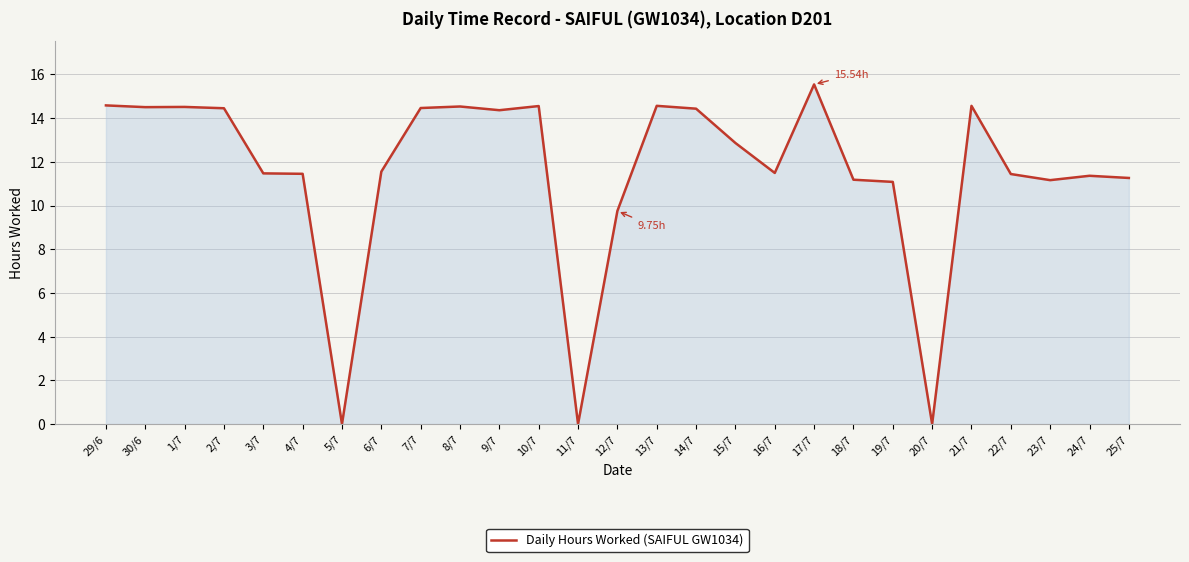

Does the chart display data point markers on the line(s)?

No